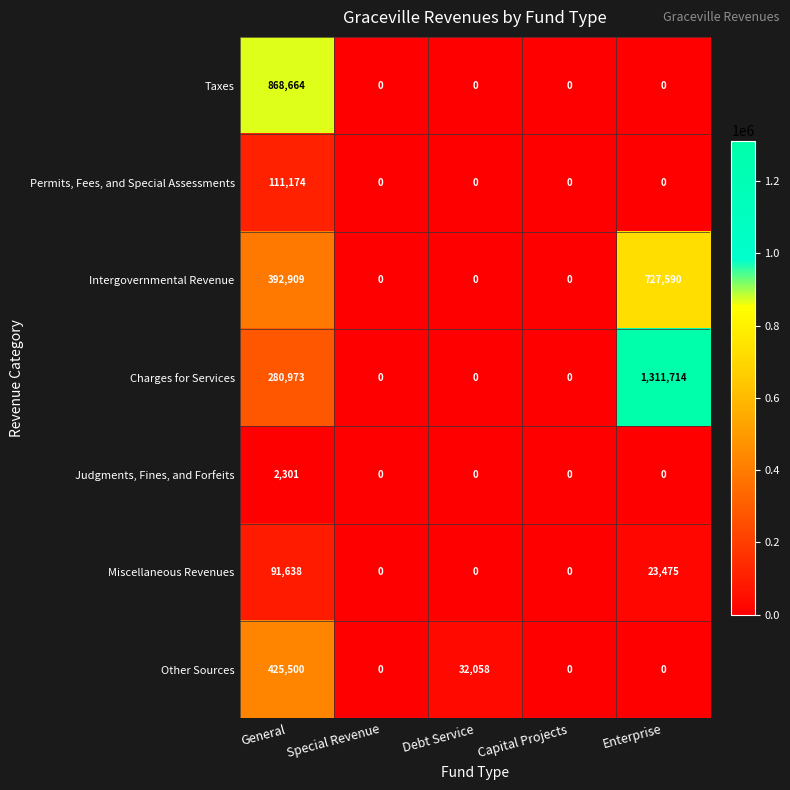

The value of Intergovernmental Revenue at Enterprise is 503098. True or false?

False